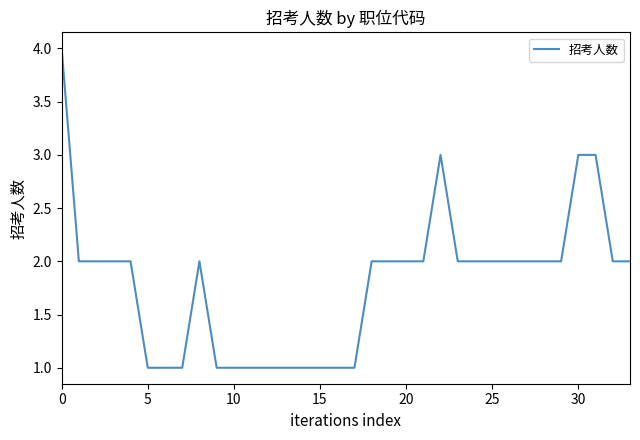

What is the greatest value displayed?

4